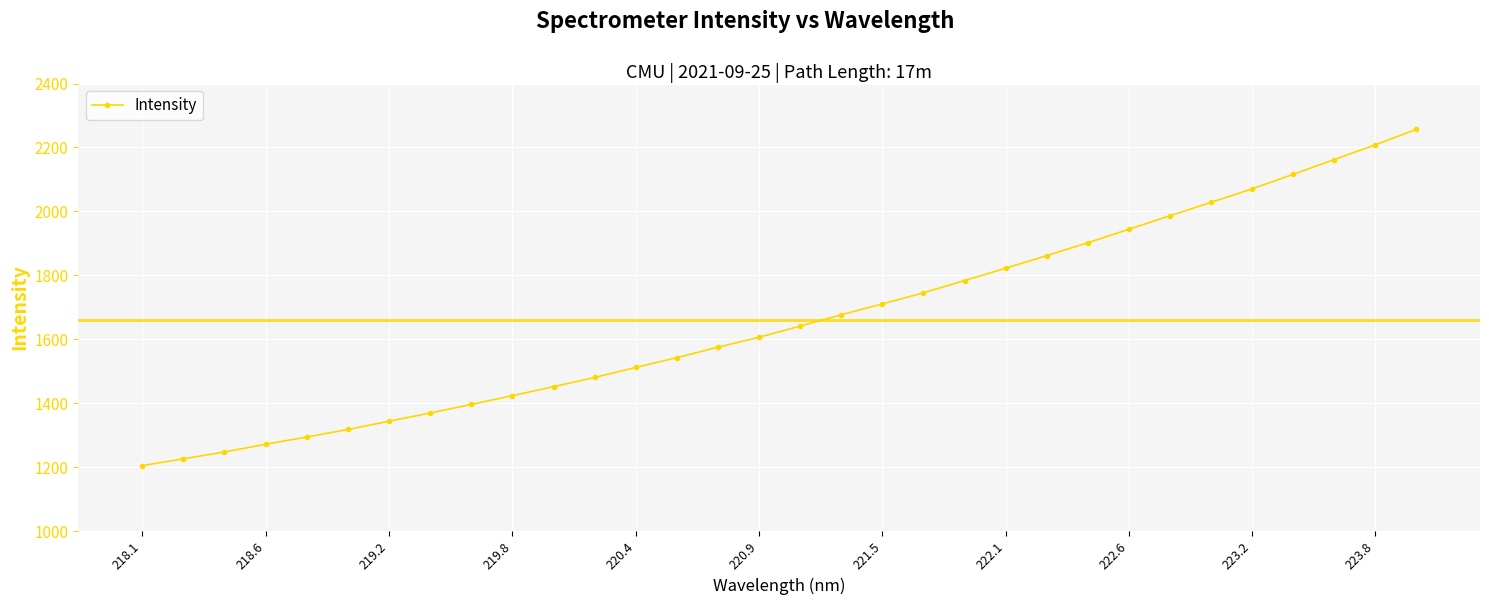

What is the value of the 16th point from the left?

1606.4